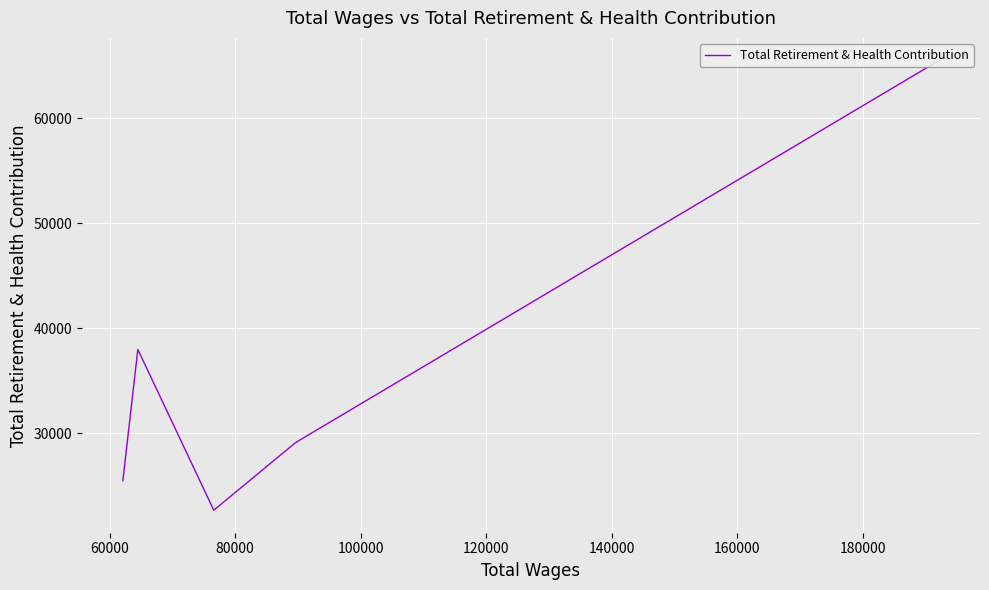

How many data points does each series have?

5